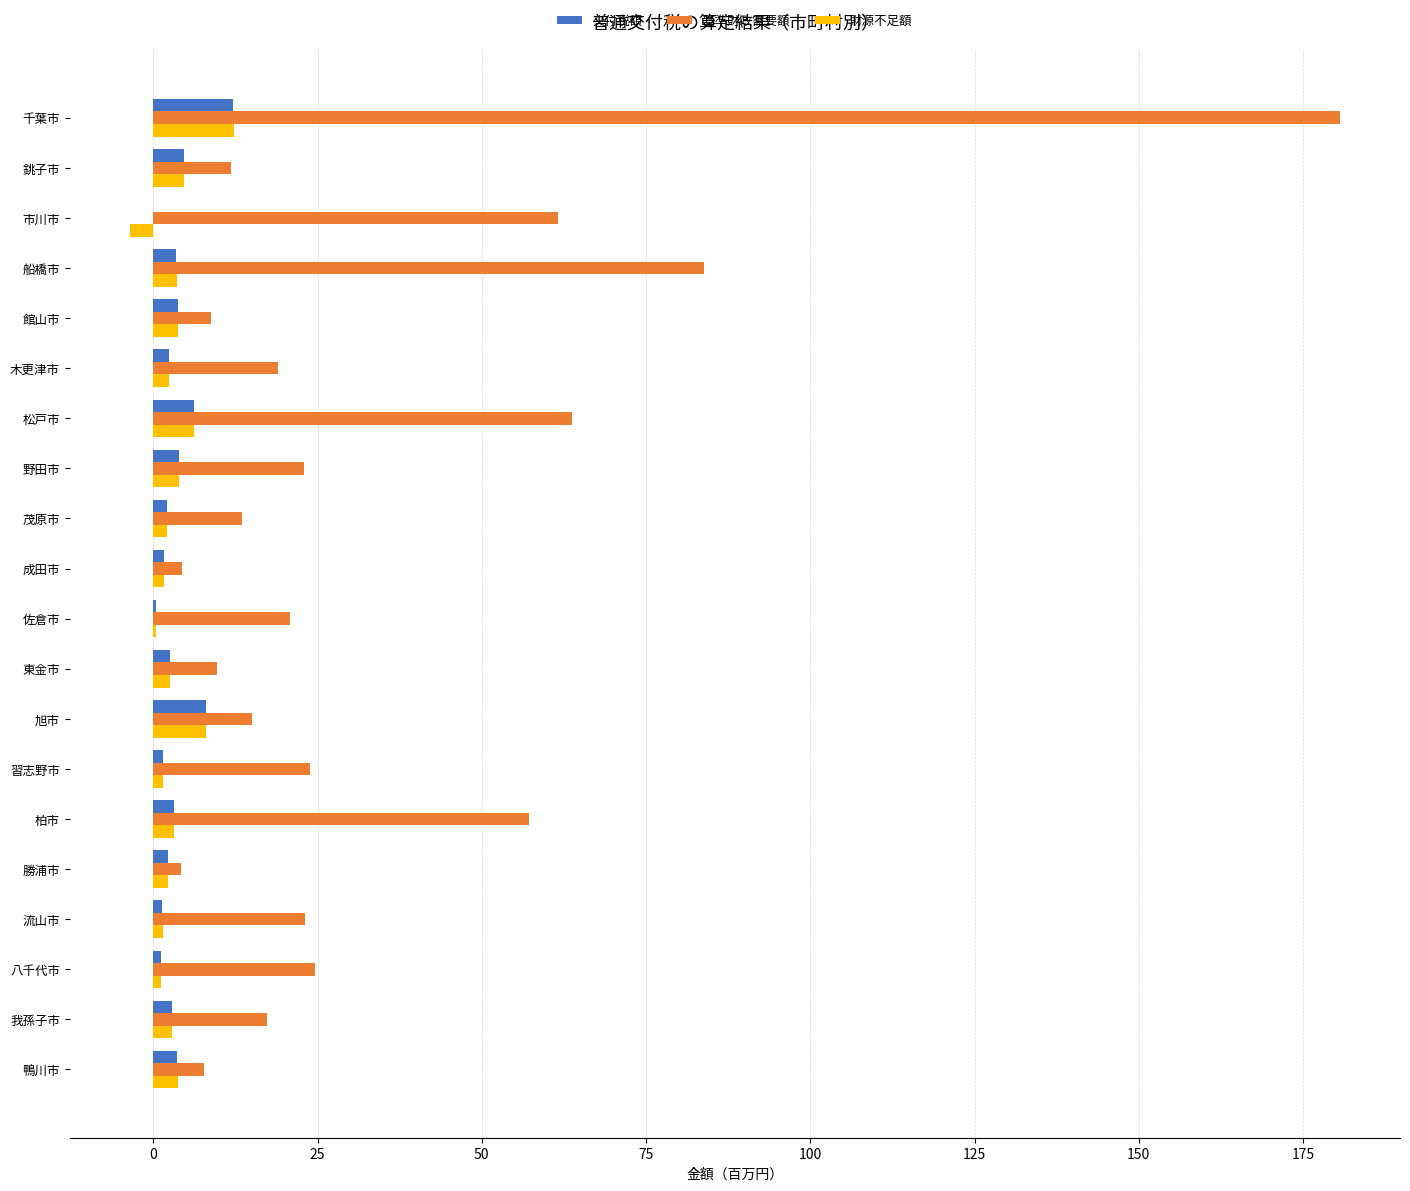

Which series changed the most between 松戸市 and 成田市?

基準財政需要額